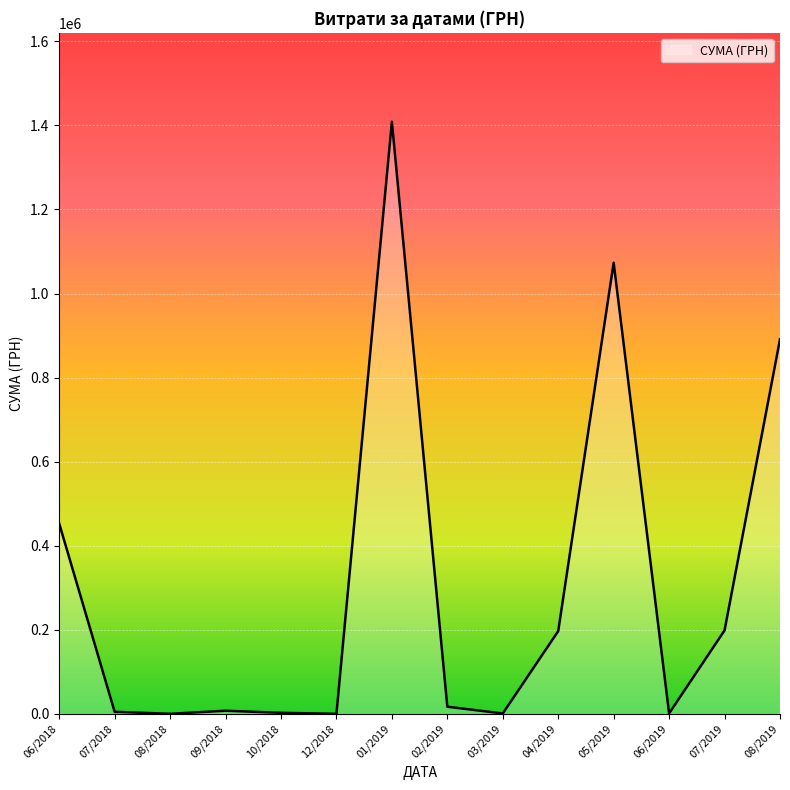

What is the difference between the maximum and minimum values?

1408544.8